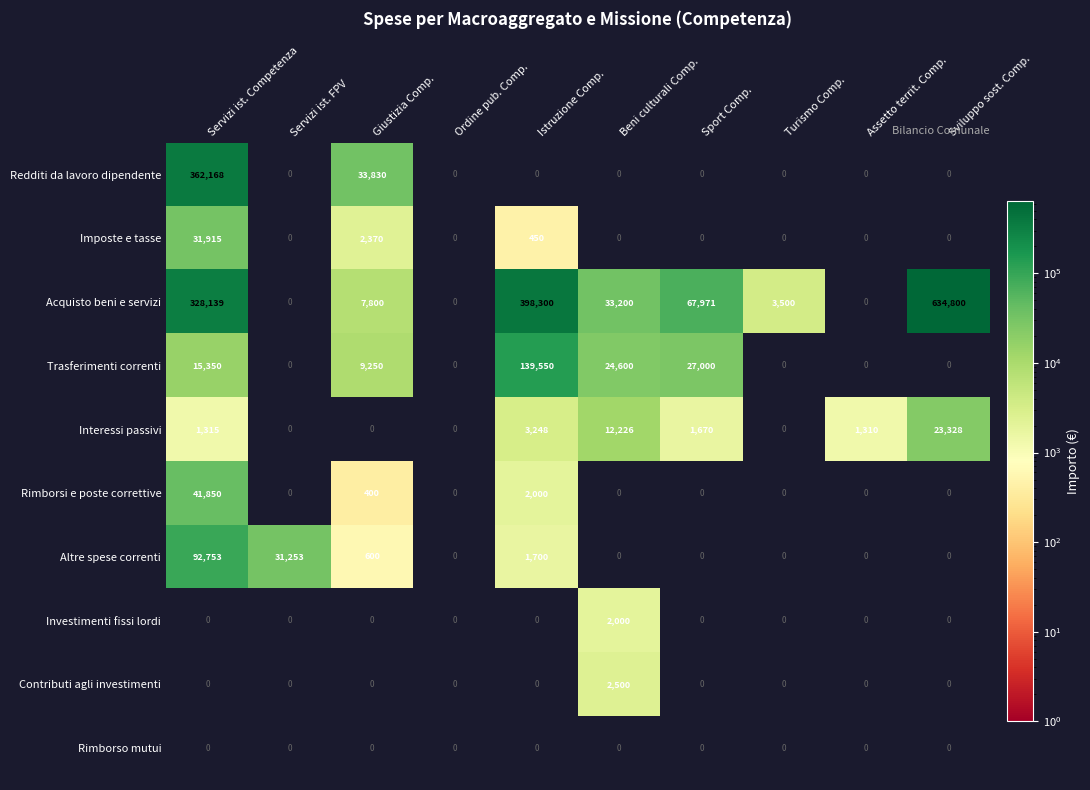

At how many categories does at least one series exceed 603835?

1